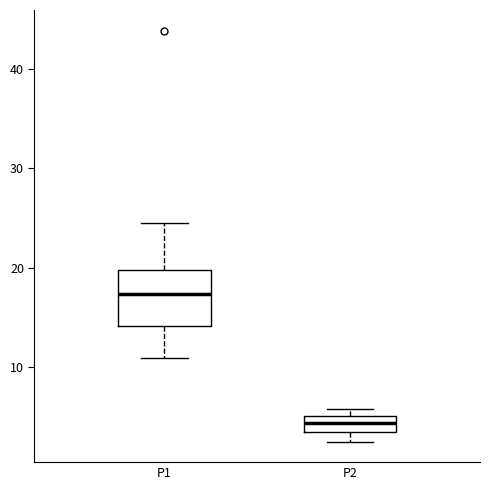

Which box has the lowest median line?

P2